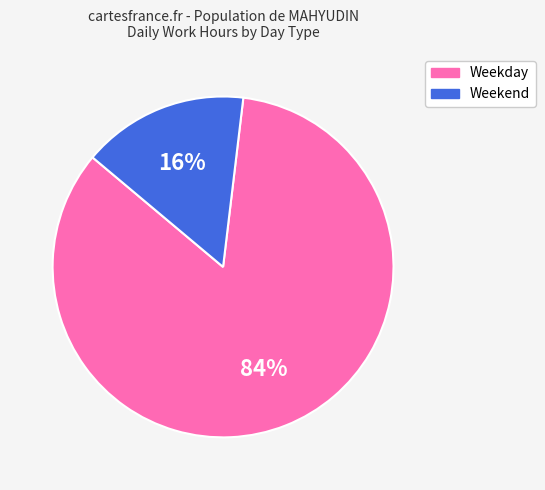

Is there any slice that represents more than half of the pie?

Yes